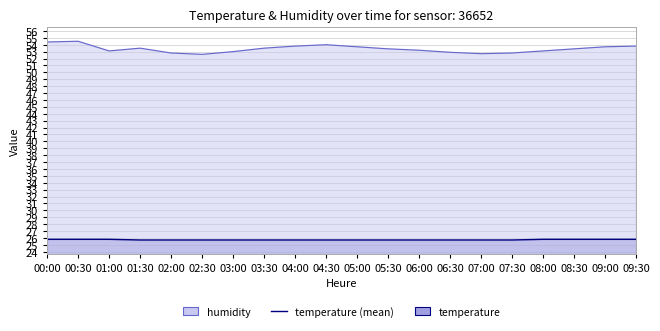

True or false: temperature and humidity intersect in this chart.

False